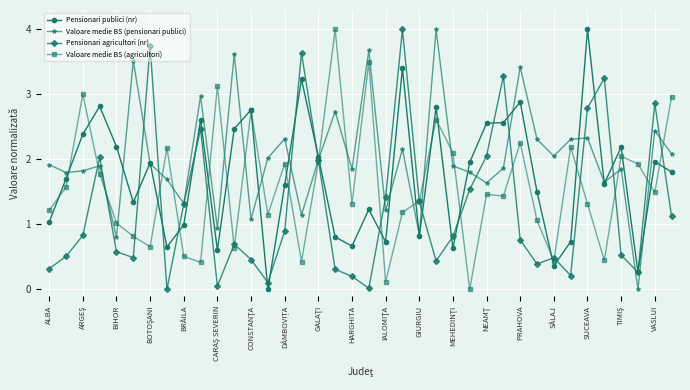

Rank the series by their average value, from lowest to highest.

Pensionari agricultori (nr), Valoare medie BS (agricultori), Pensionari publici (nr), Valoare medie BS (pensionari publici)